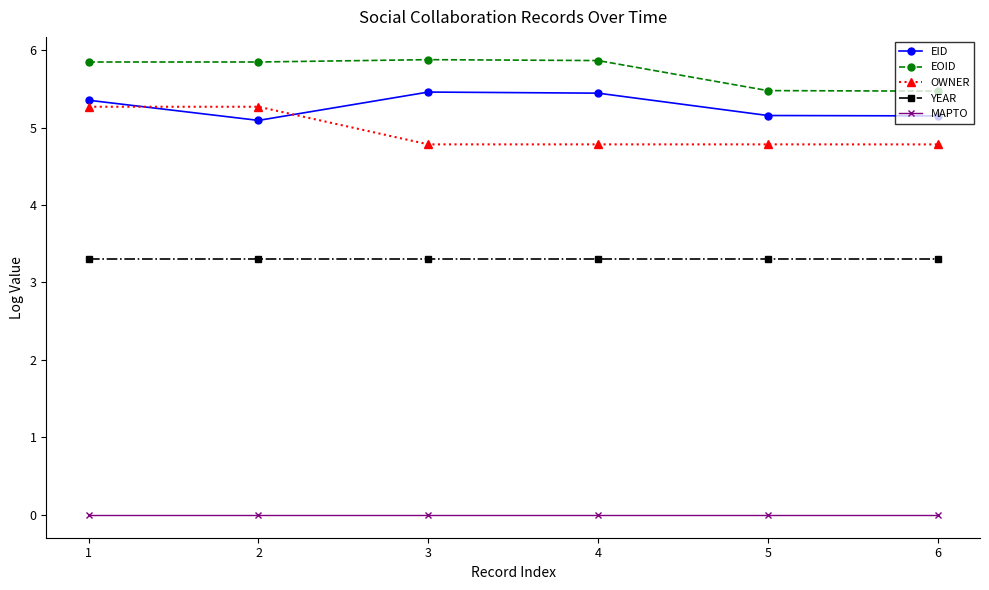

What is the lowest value of the OWNER series?

4.8